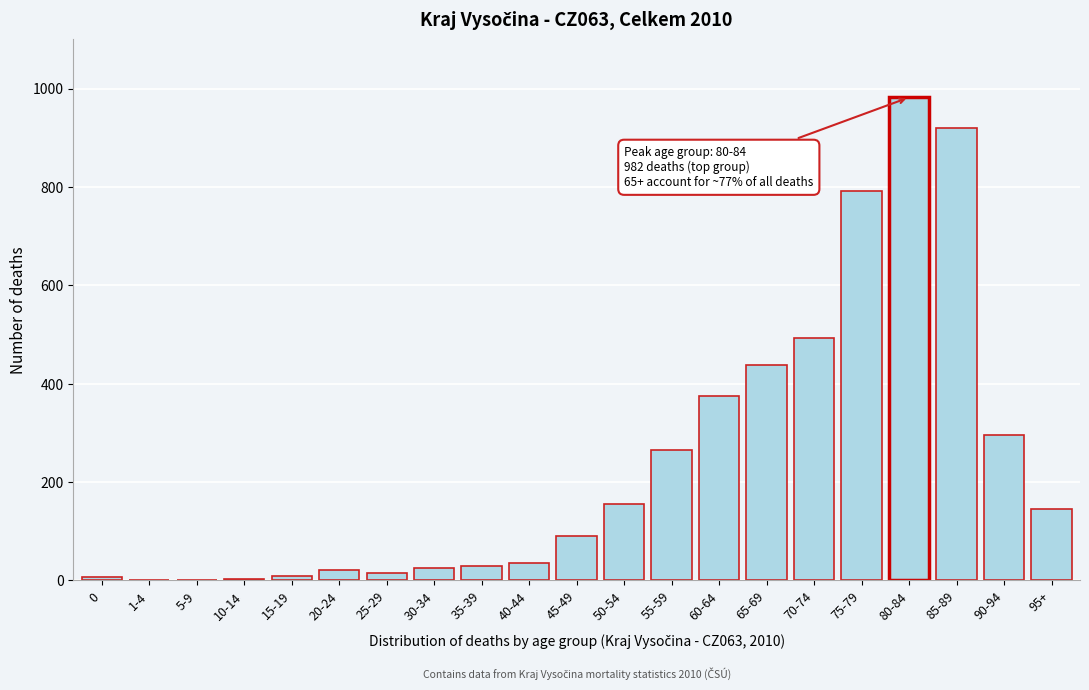

Between 65-69 and 85-89, which is larger?

85-89